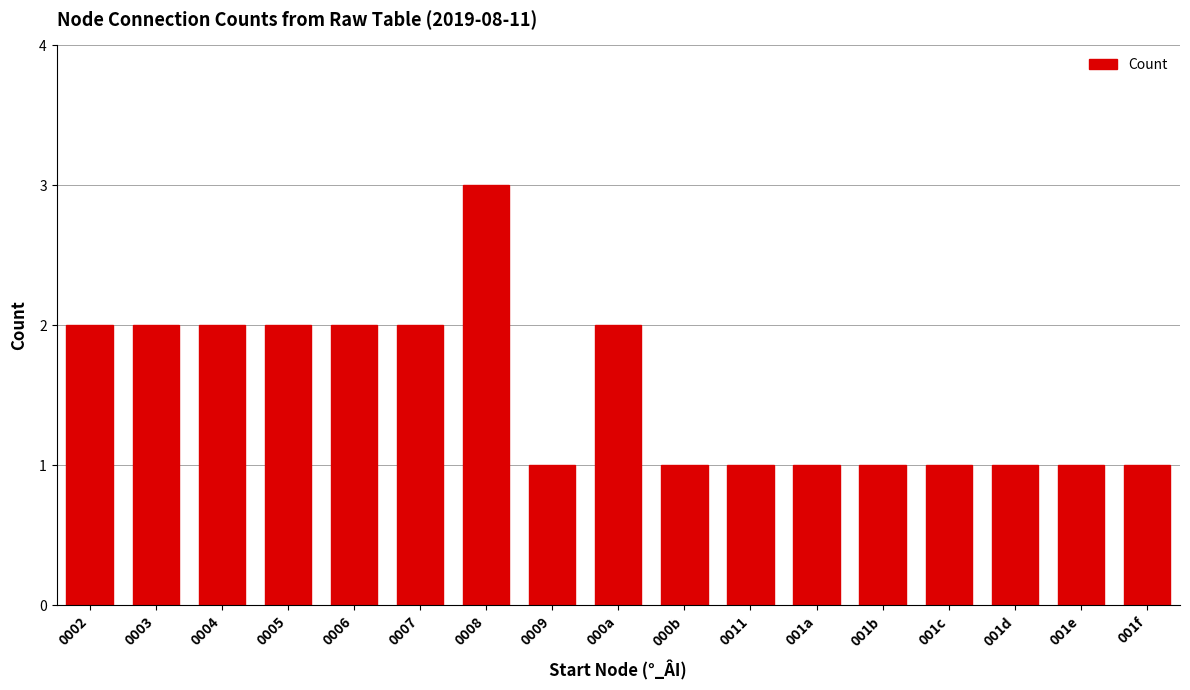

True or false: the data shows 3 at 0003.

False